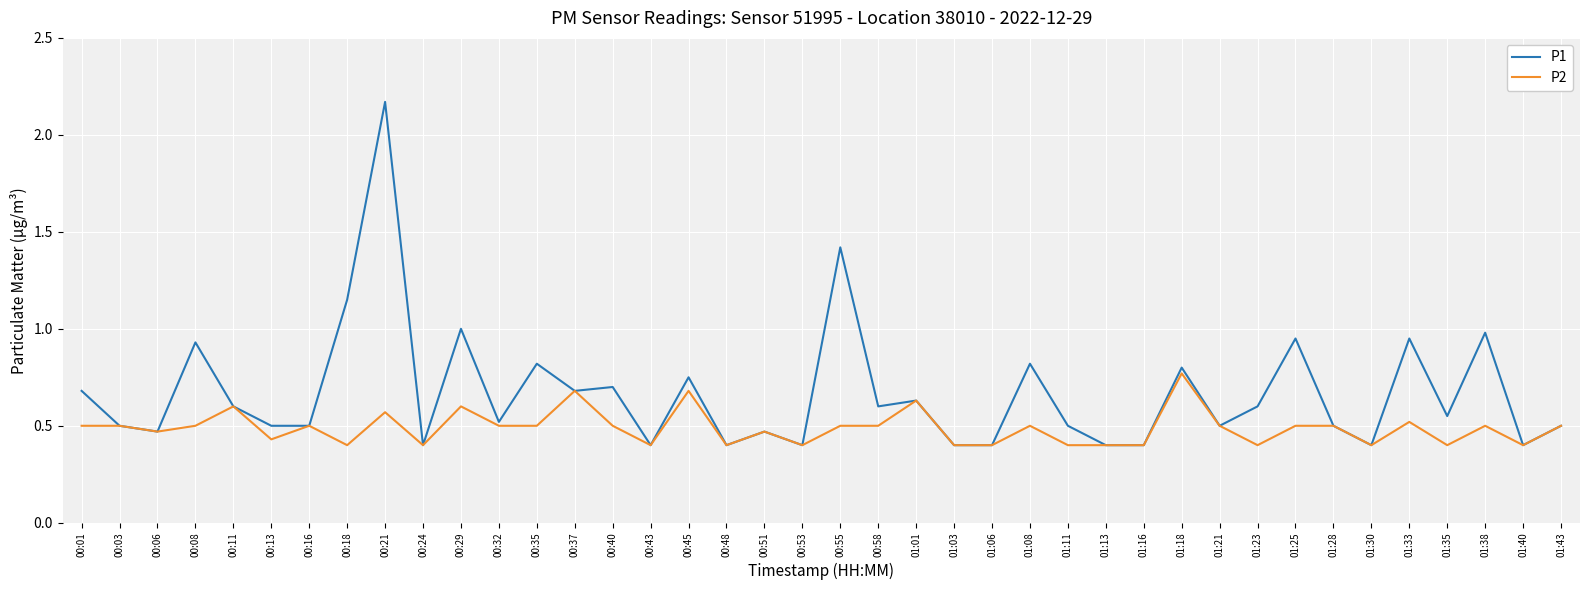

What position from the right is 00:37?

27